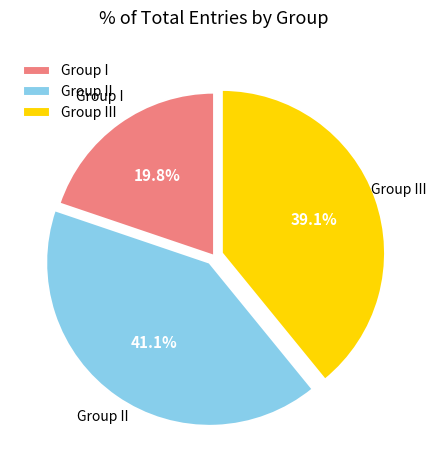

Rank the categories by value from highest to lowest.

Group II, Group III, Group I